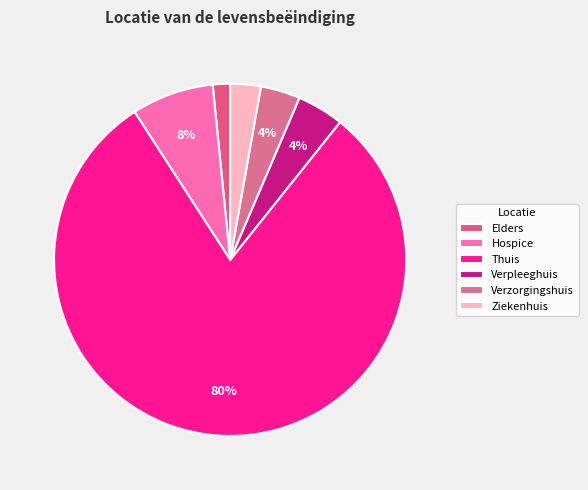

What percentage is the Hospice slice, to the nearest percent?

8%